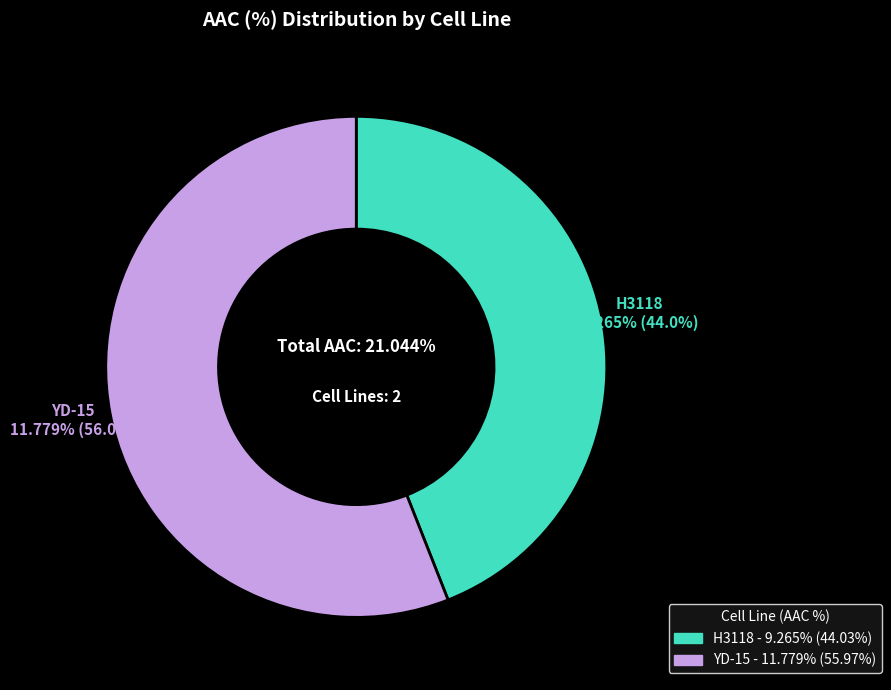

To the nearest percent, what portion does YD-15 represent?

56%